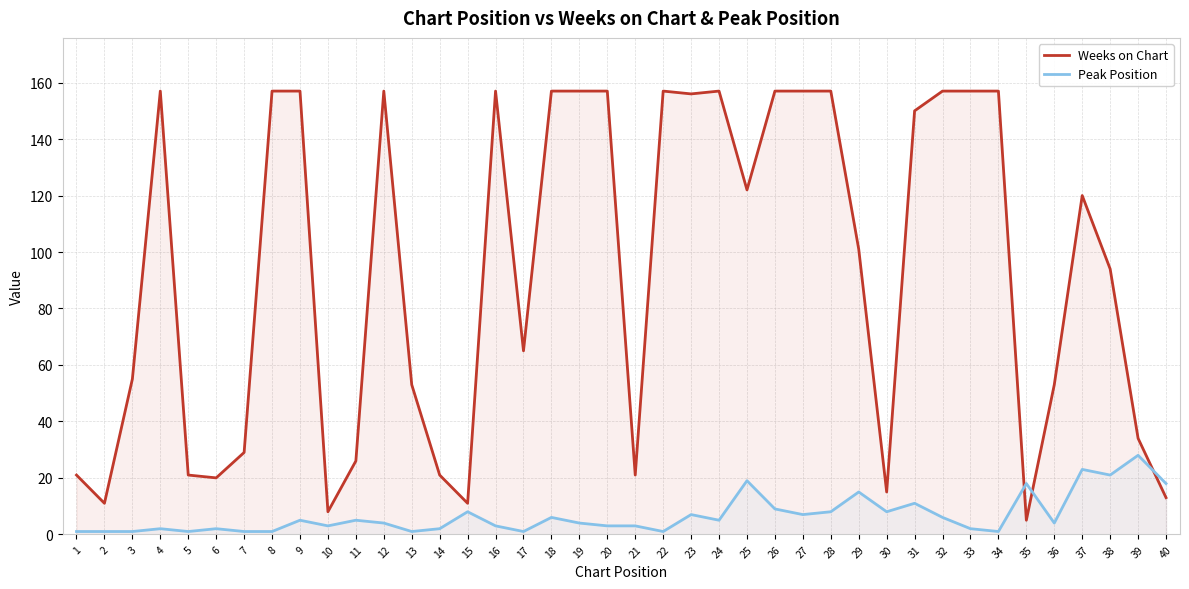

Which series has the largest total across all categories?

Weeks on Chart